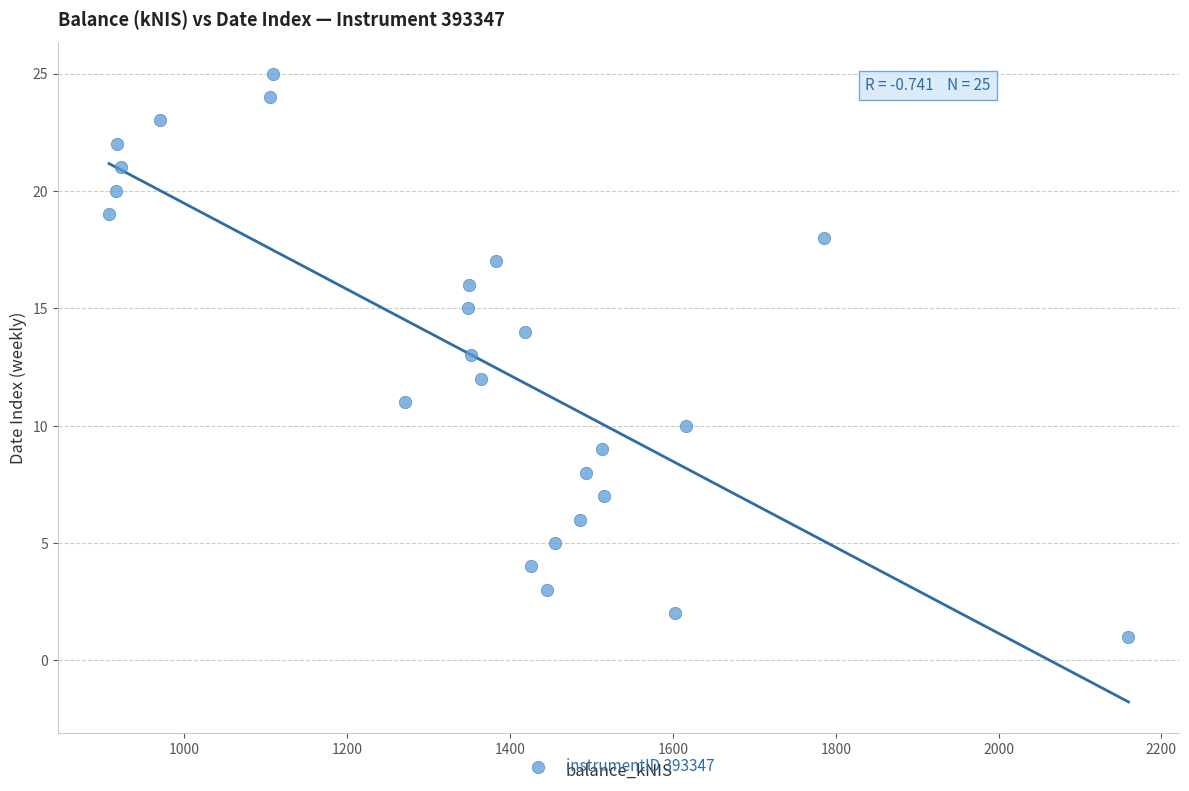

What is the range of Y values (max minus min)?

24